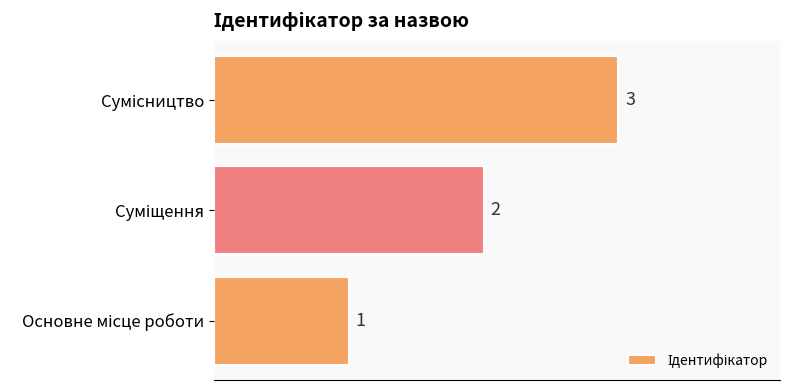

What is the sum of all values?

6